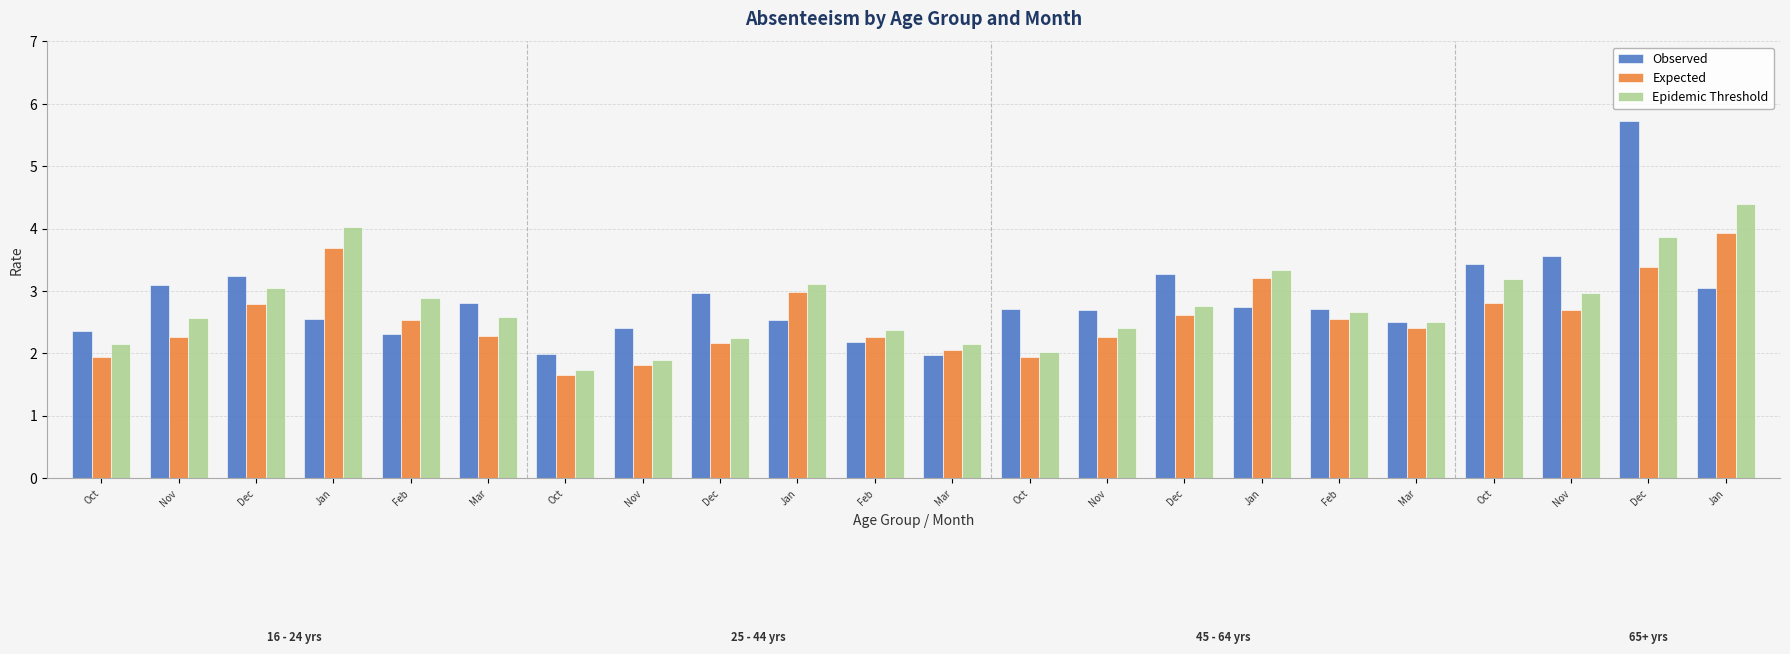

The value of Observed at Oct is 0.8. True or false?

False